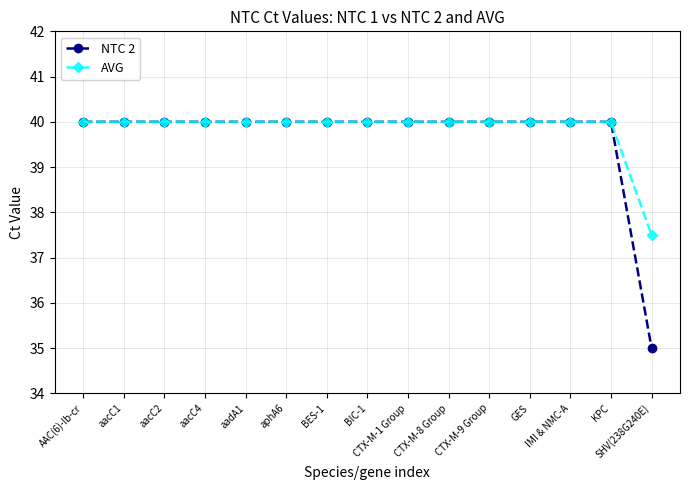

What is the label of the 6th point from the left?

aphA6